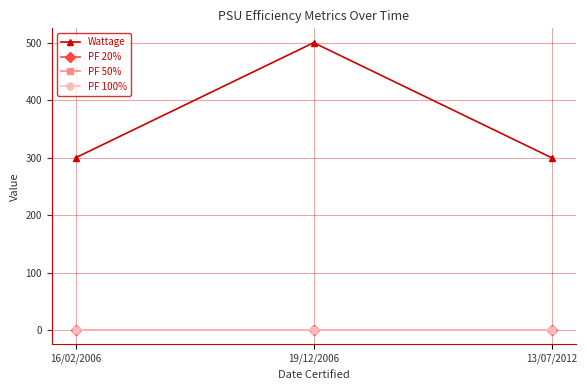

Which series has the widest spread of values?

Wattage